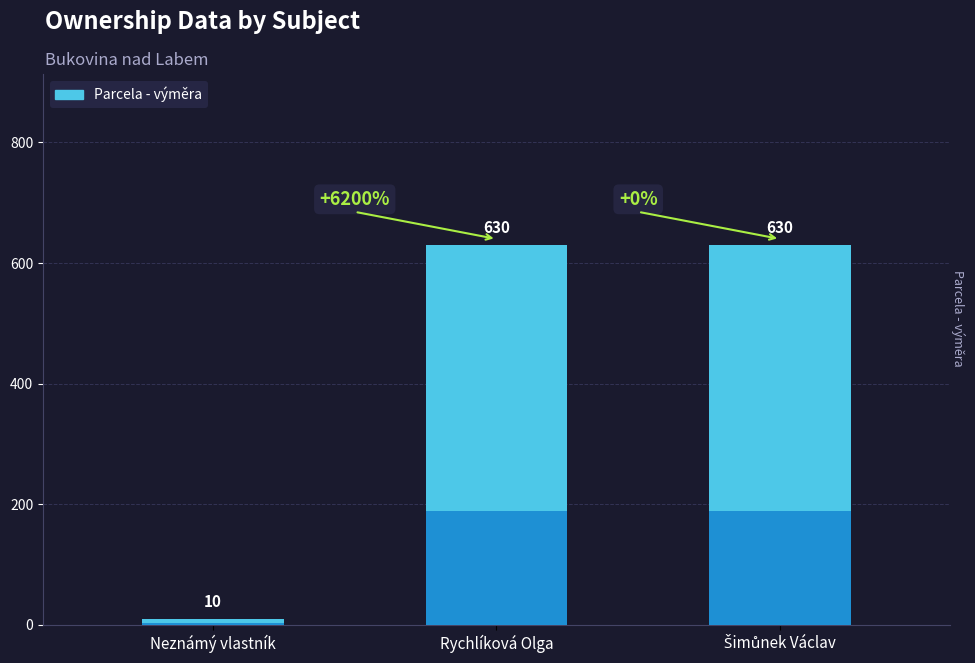

The value at Rychlíková Olga is 630. True or false?

True